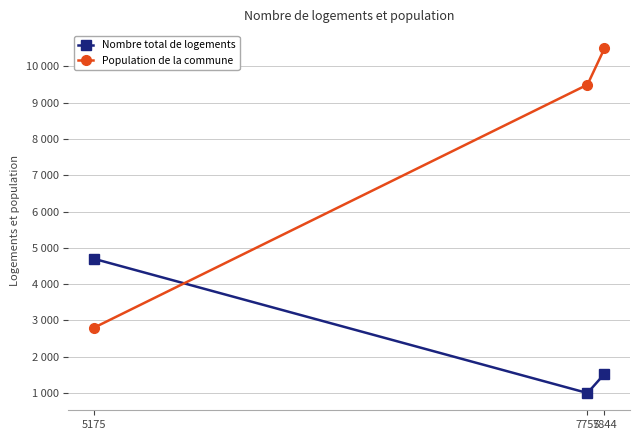

At which category does the chart reach its peak across all series?

7844